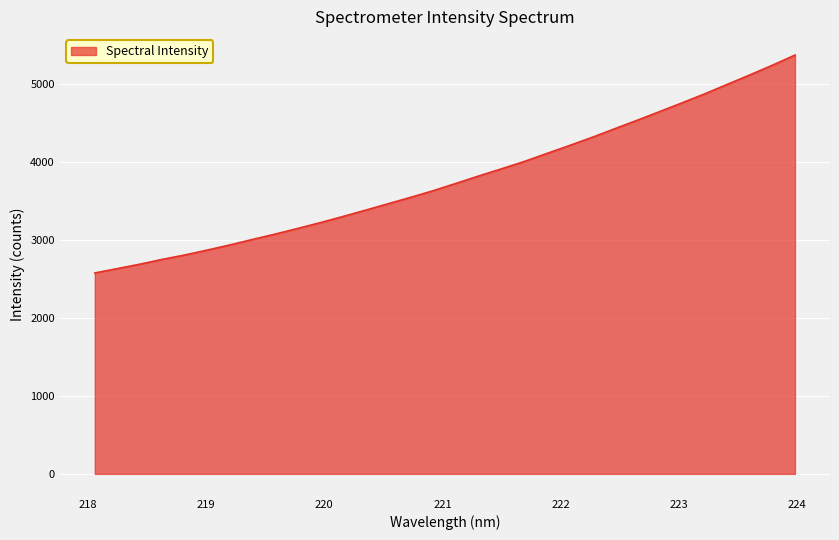

What is the smallest value displayed?

2577.2